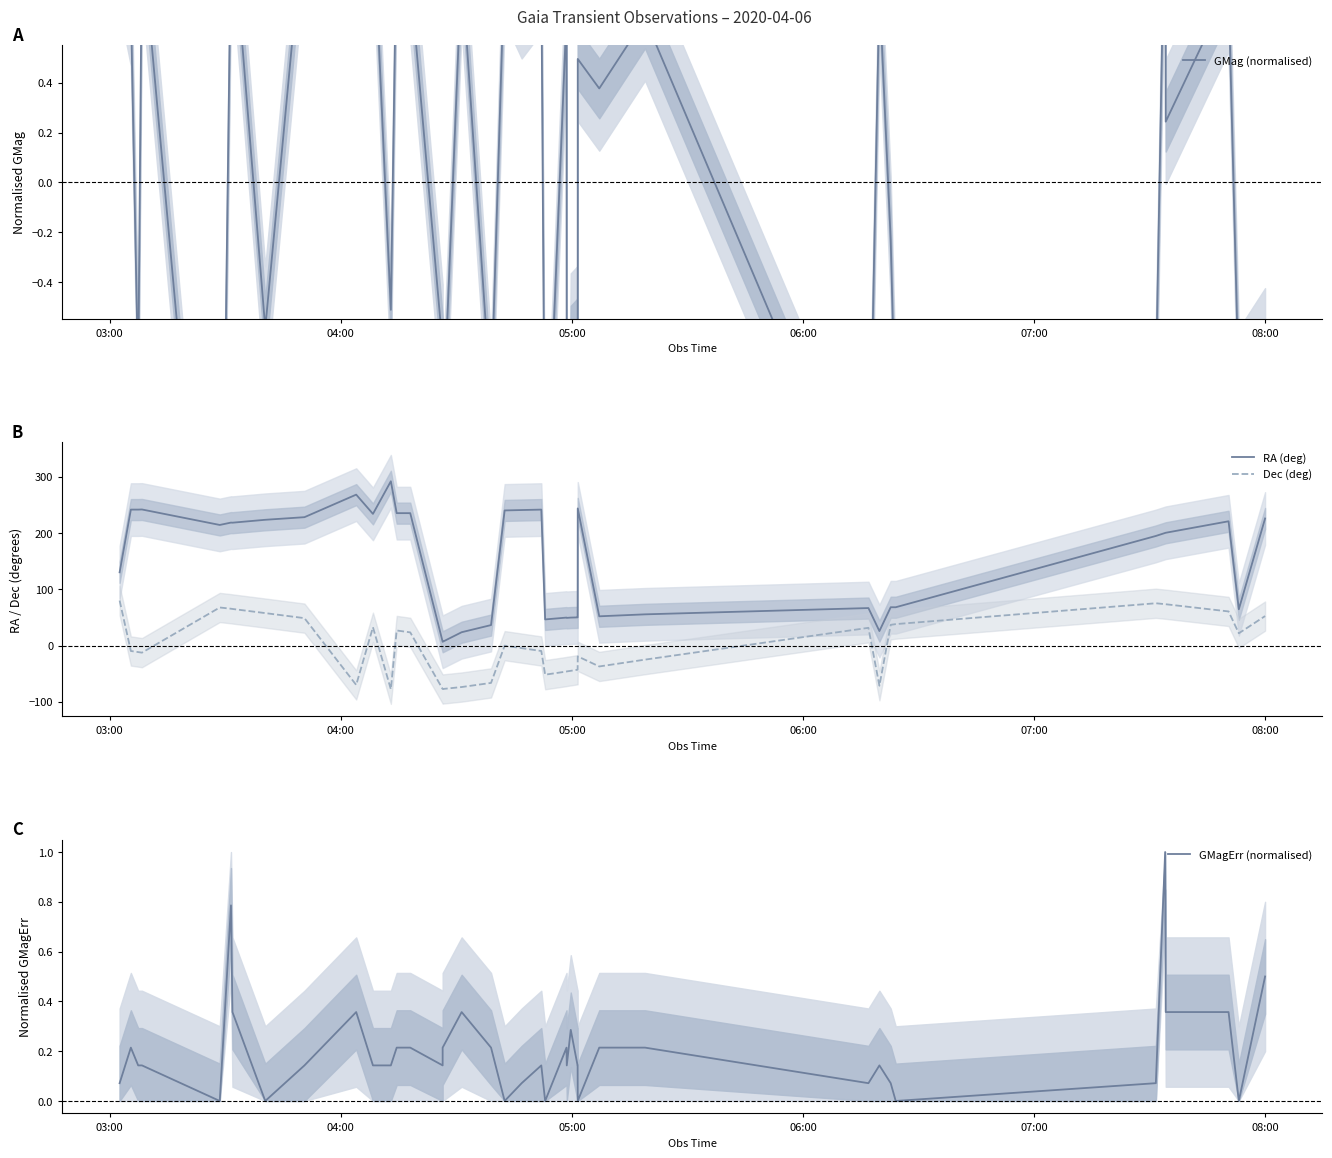

How many values in the GMag (normalised) series are below 0?

18